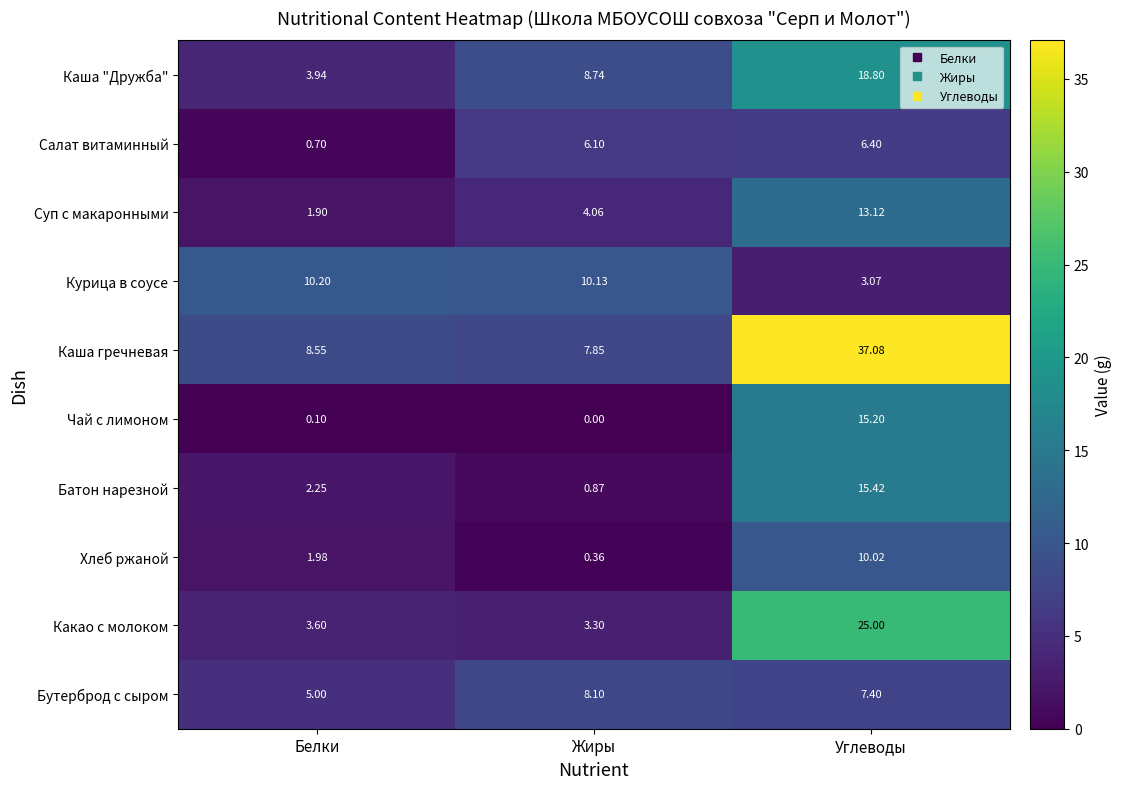

How many values in the Суп с макаронными series exceed 4?

2